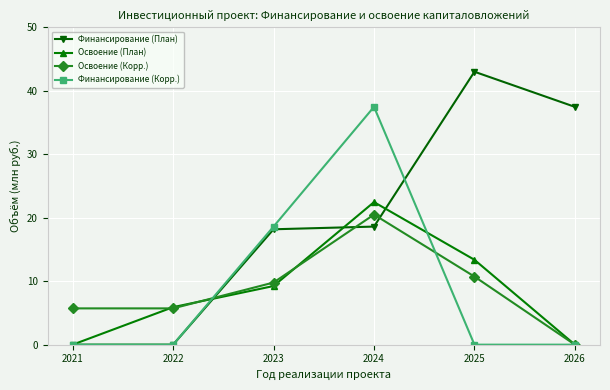

Which series has the largest range (max minus min)?

Финансирование (План)